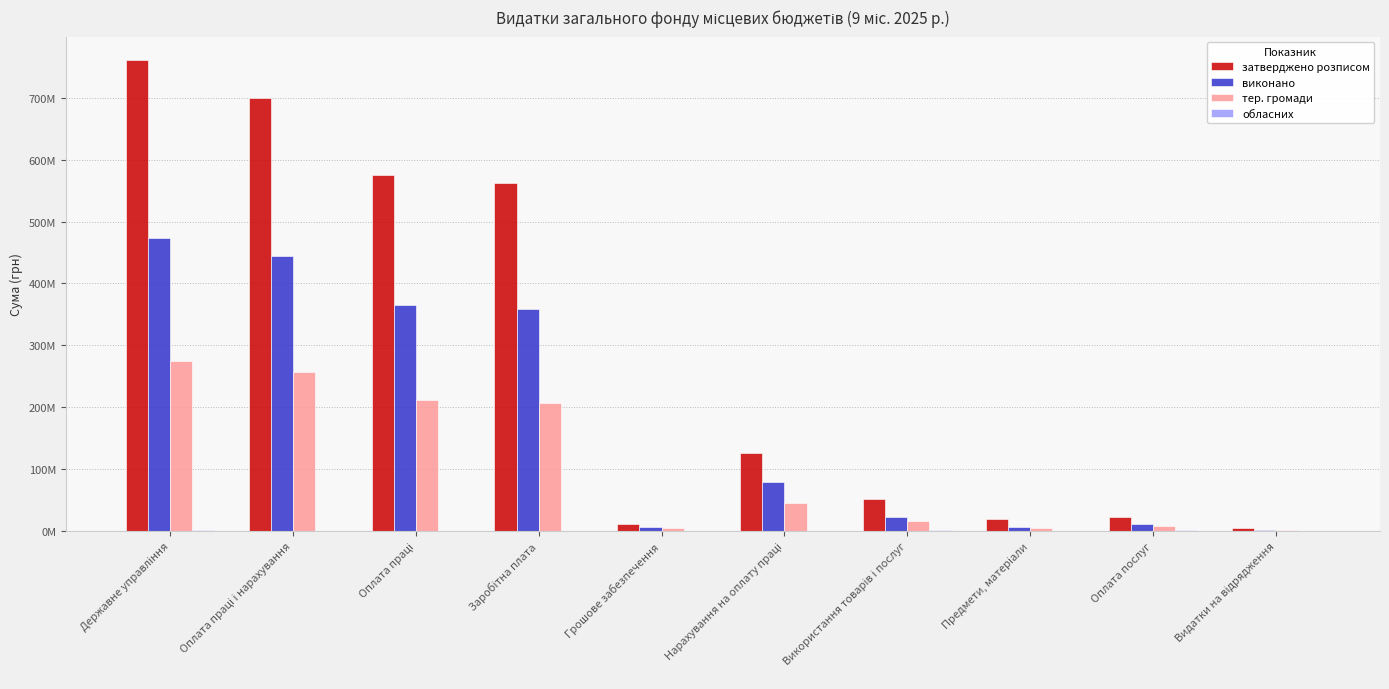

What is the value of the виконано bar at the 9th from the left?

11530985.7